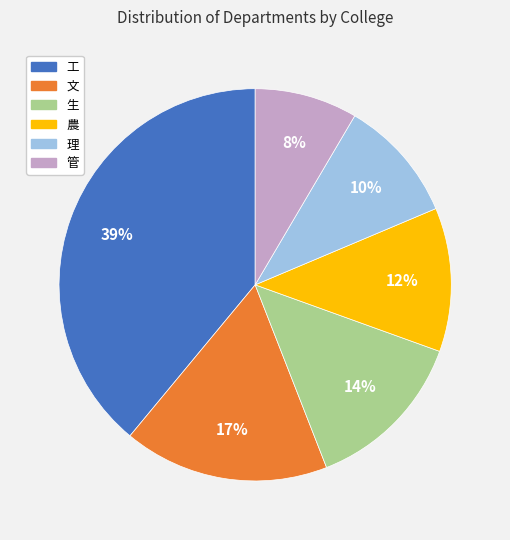

Is the sum of 生 and 理 greater than half?

No